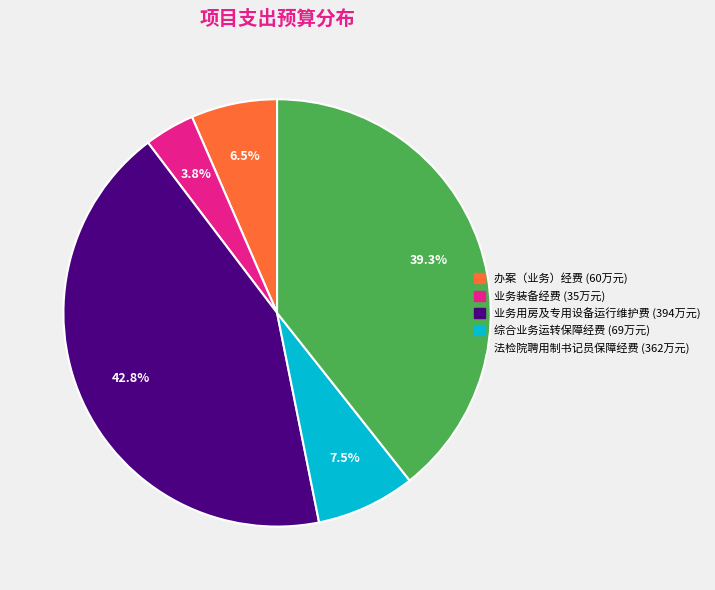

True or false: 综合业务运转保障经费 accounts for 1% of the total.

False